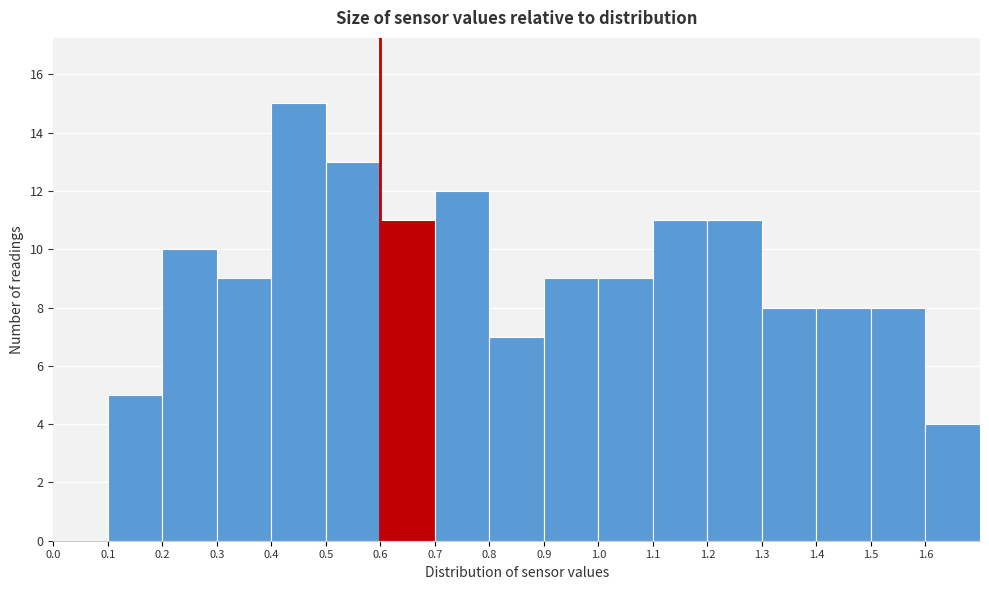

How tall is the bar that spans 0.6 to 0.7 on the x-axis? The values are not printed on the chart, so give them approximately, as read against the axis.

11